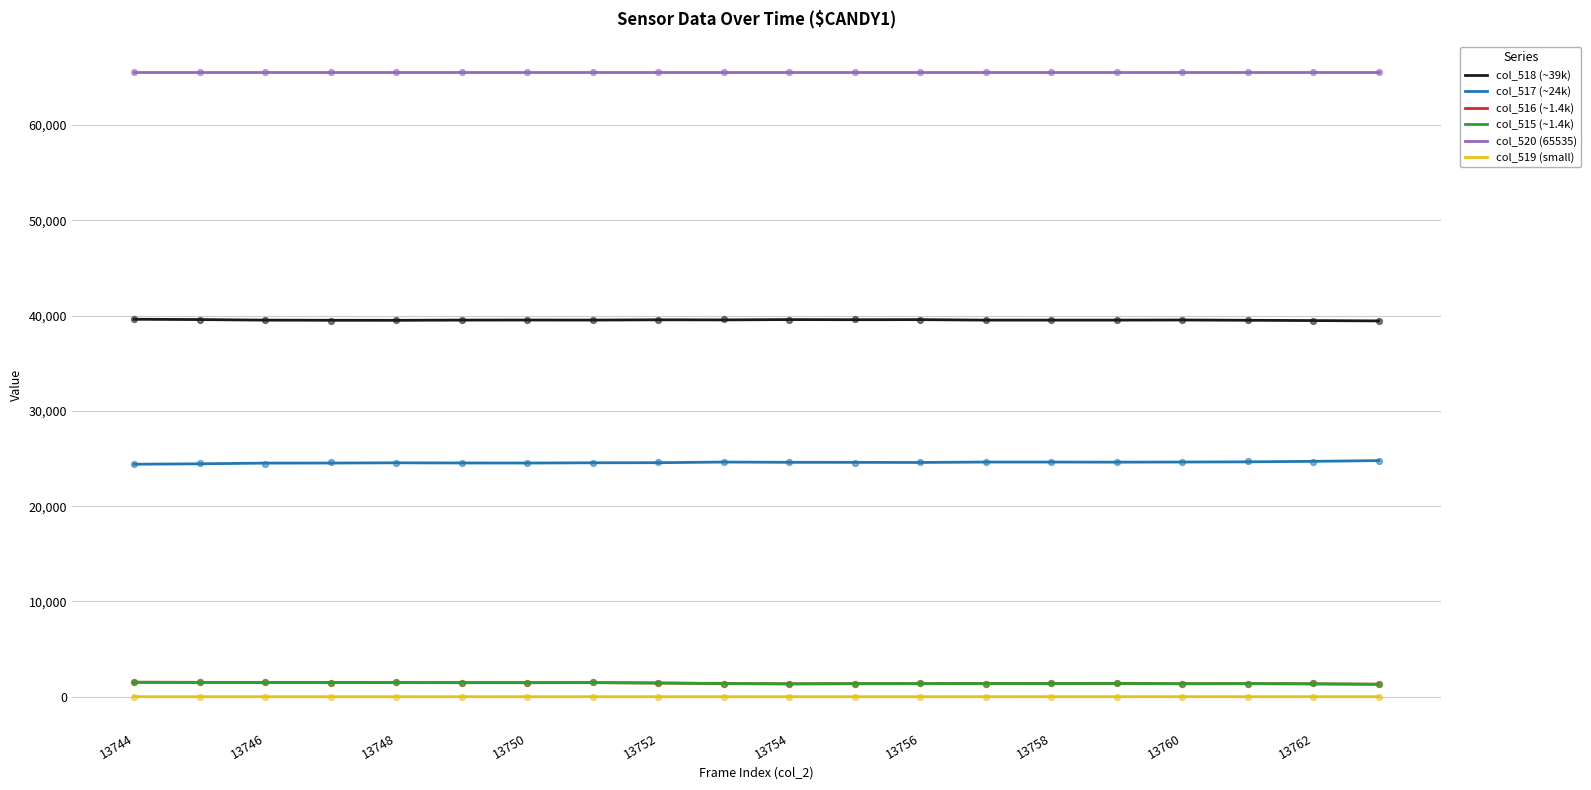

At how many categories does at least one series exceed 40719?

20